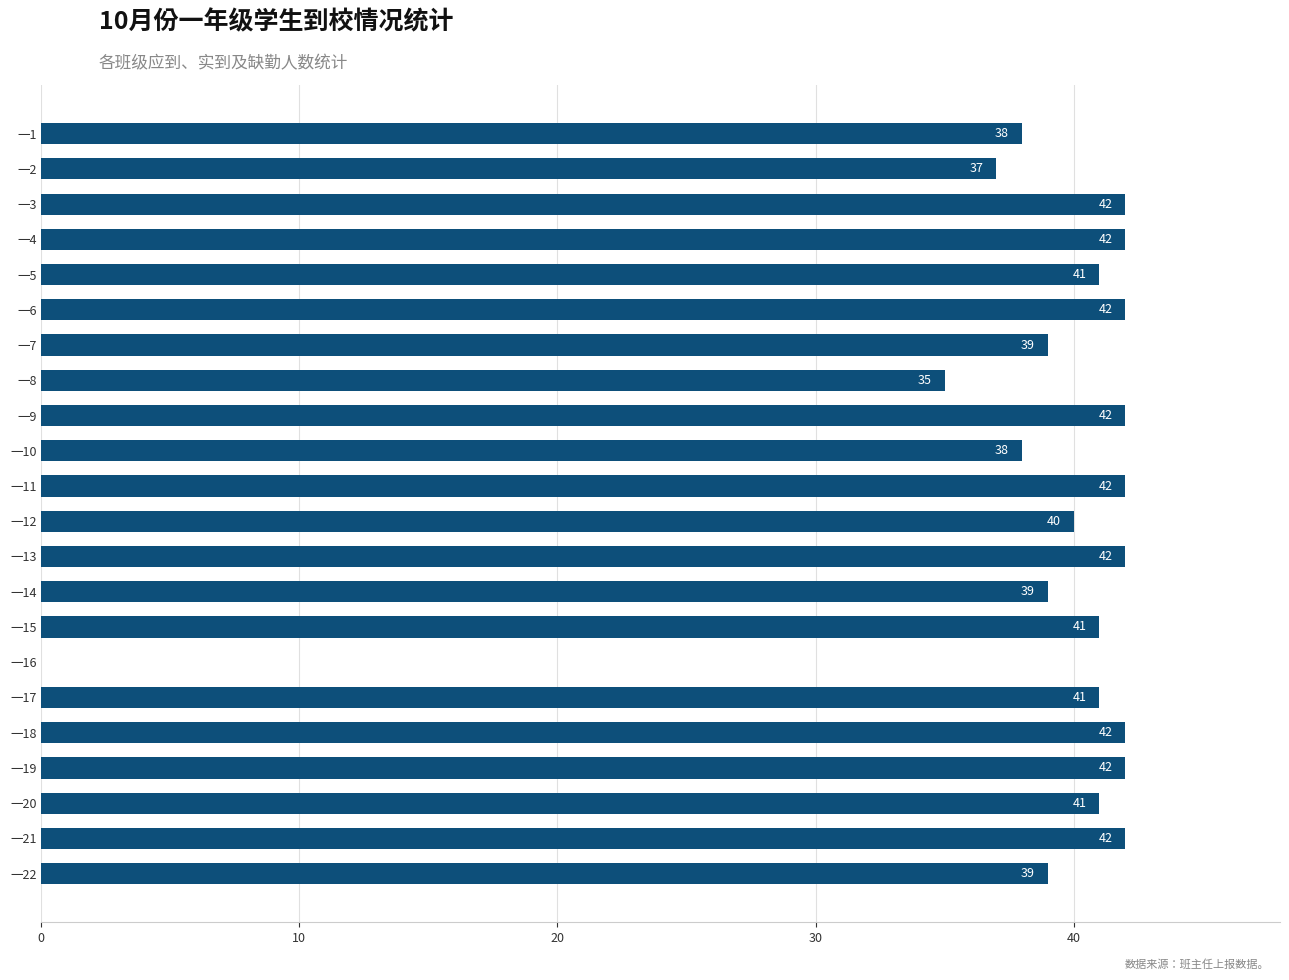

What is the sum of all values?

847